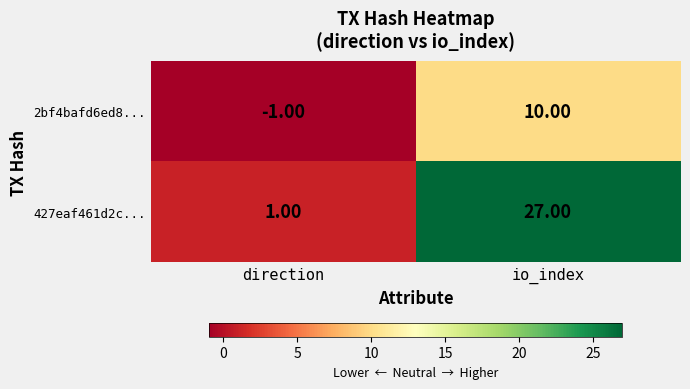

What is the difference between the maximum and minimum values in the 427eaf461d2c... series?

26